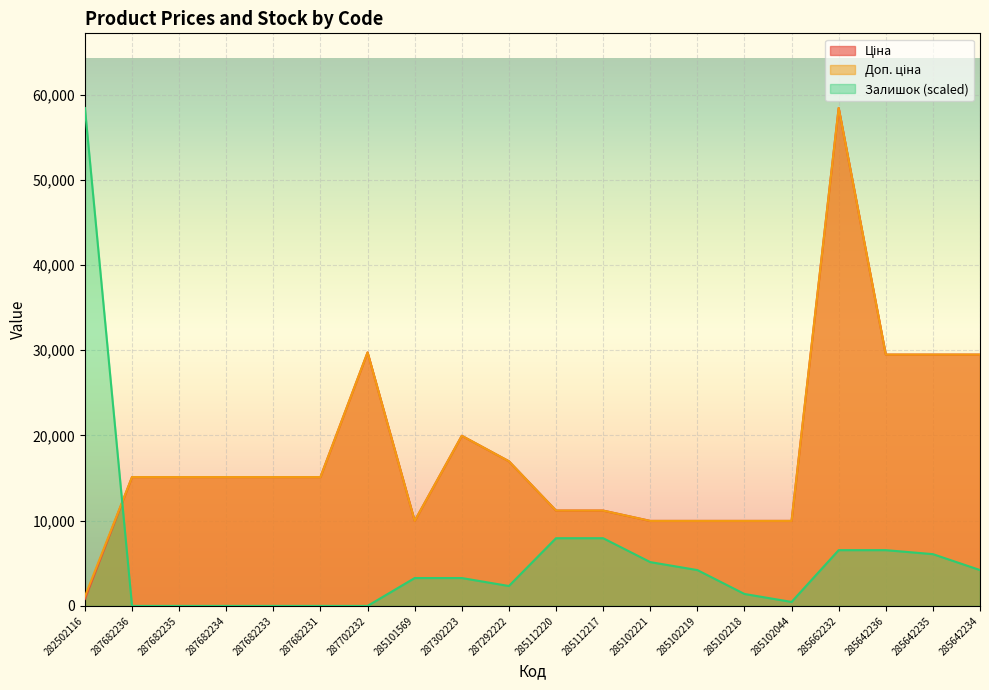

True or false: Ціна and Доп. ціна intersect in this chart.

False